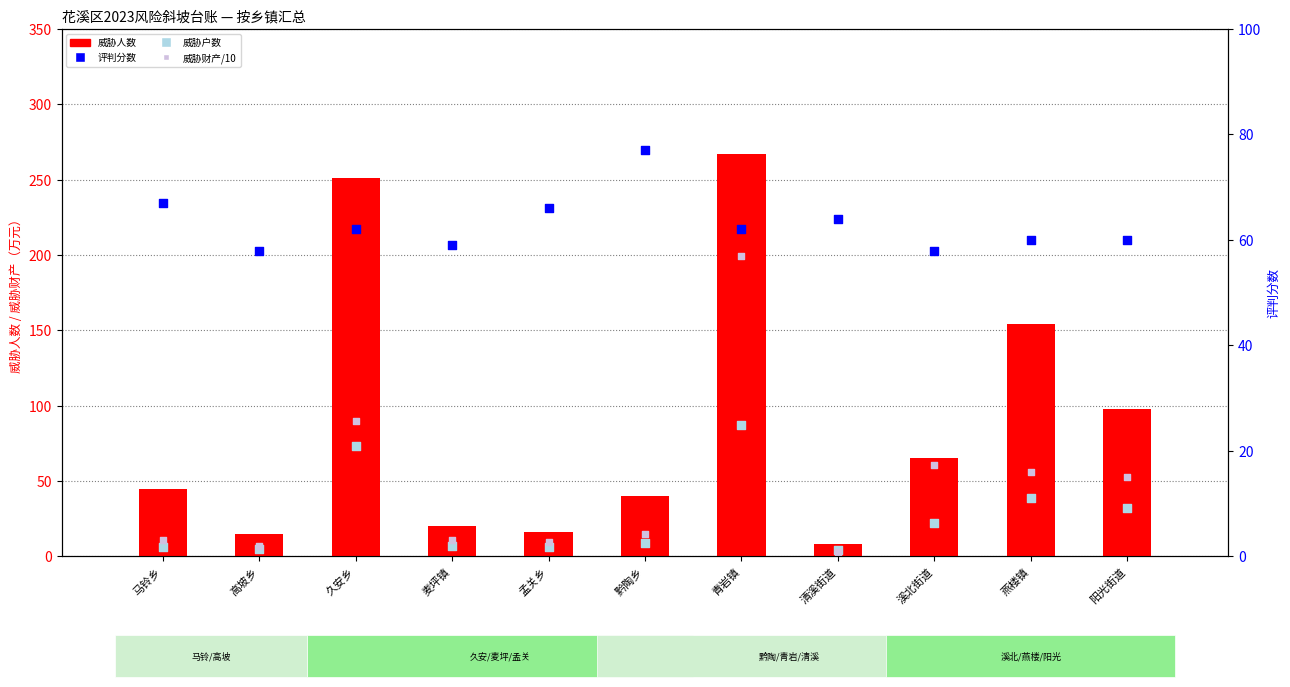

Which series has the largest Y range (max minus min)?

威胁人数